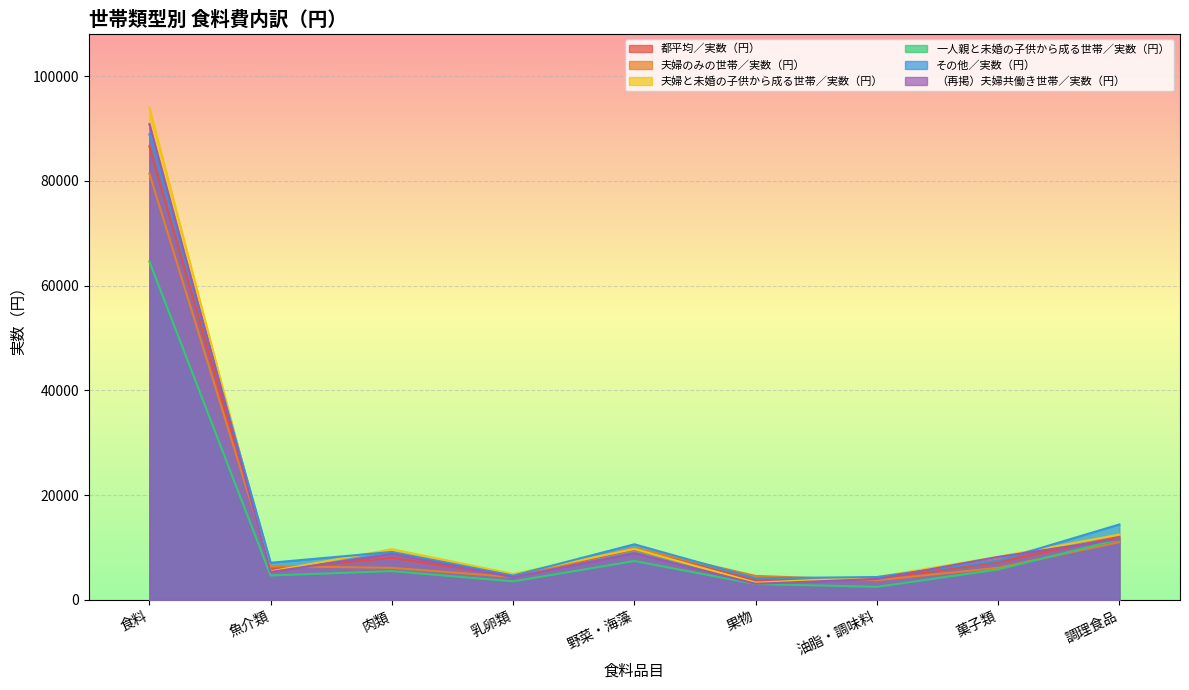

Reading right to left, what are all the values shown in this chart?

都平均／実数（円）: 12021	7196	3964	3772	9655	4576	8000	5852	86602
夫婦のみの世帯／実数（円）: 11021	6110	3737	4563	9911	4349	6102	6429	81385
夫婦と未婚の子供から成る世帯／実数（円）: 12447	8202	4335	3270	9713	4927	9657	5440	94002
一人親と未婚の子供から成る世帯／実数（円）: 11537	5791	2473	3013	7405	3517	5477	4647	64598
その他／実数（円）: 14387	7462	4346	4117	10599	4613	9140	7075	88885
（再掲）夫婦共働き世帯／実数（円）: 11604	8191	3967	3062	8917	4317	8782	5316	90841